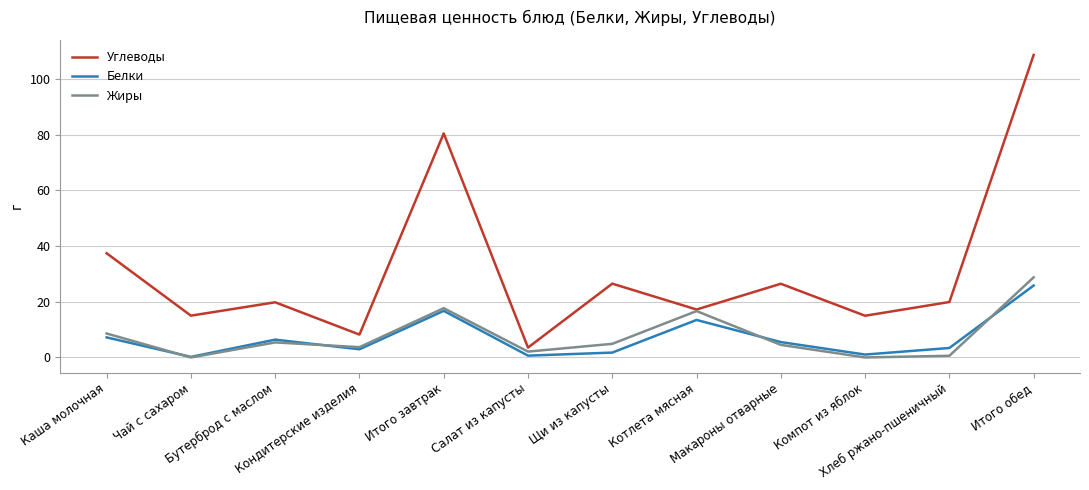

Between Каша молочная and Компот из яблок, which series saw the biggest shift?

Углеводы